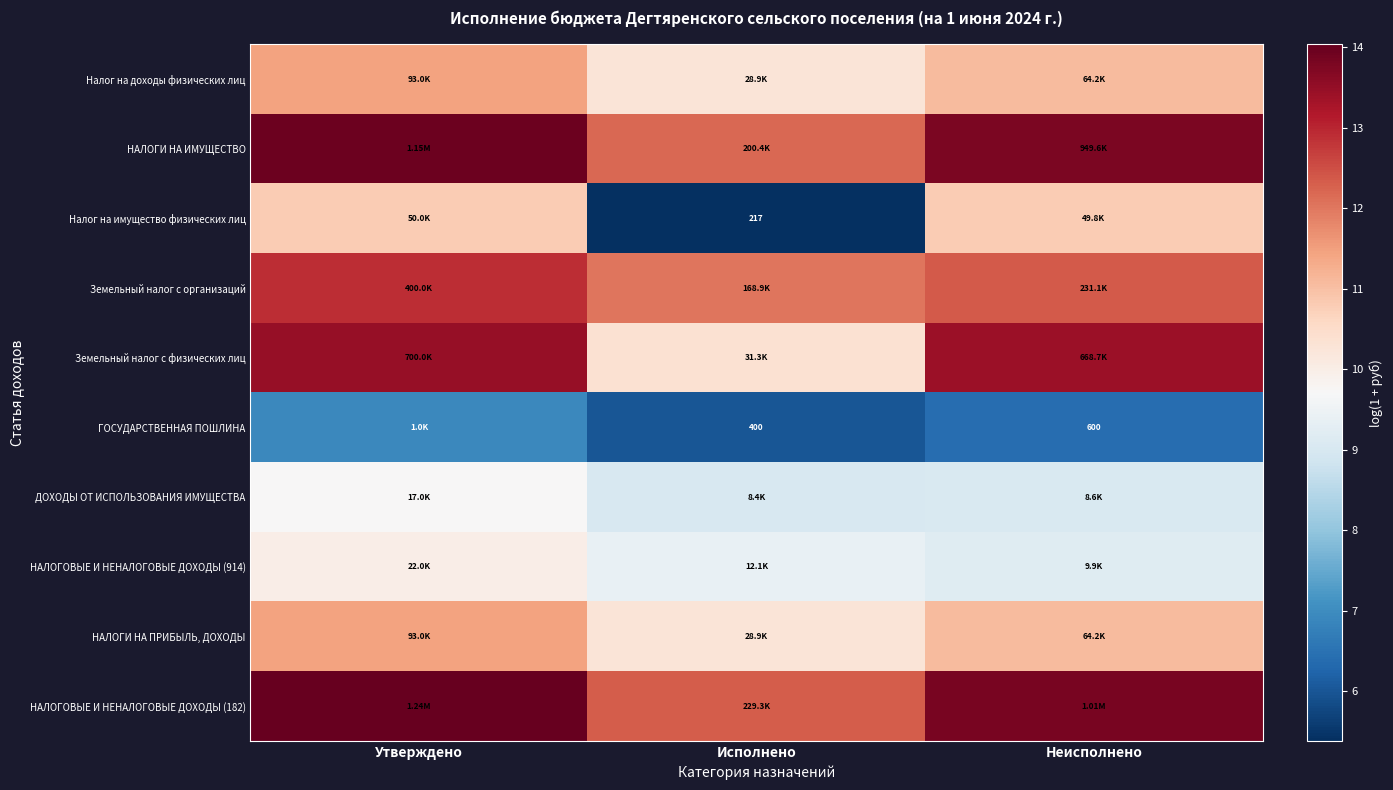

Which category has the lowest value in the ГОСУДАРСТВЕННАЯ ПОШЛИНА series?

Исполнено